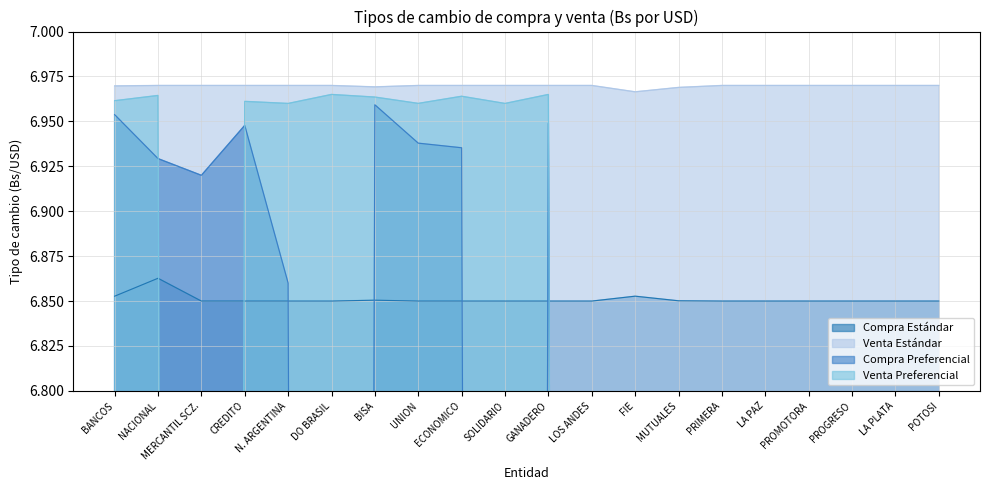

Rank the series at POTOSI from highest to lowest value.

Venta Estándar, Compra Estándar, Compra Preferencial, Venta Preferencial